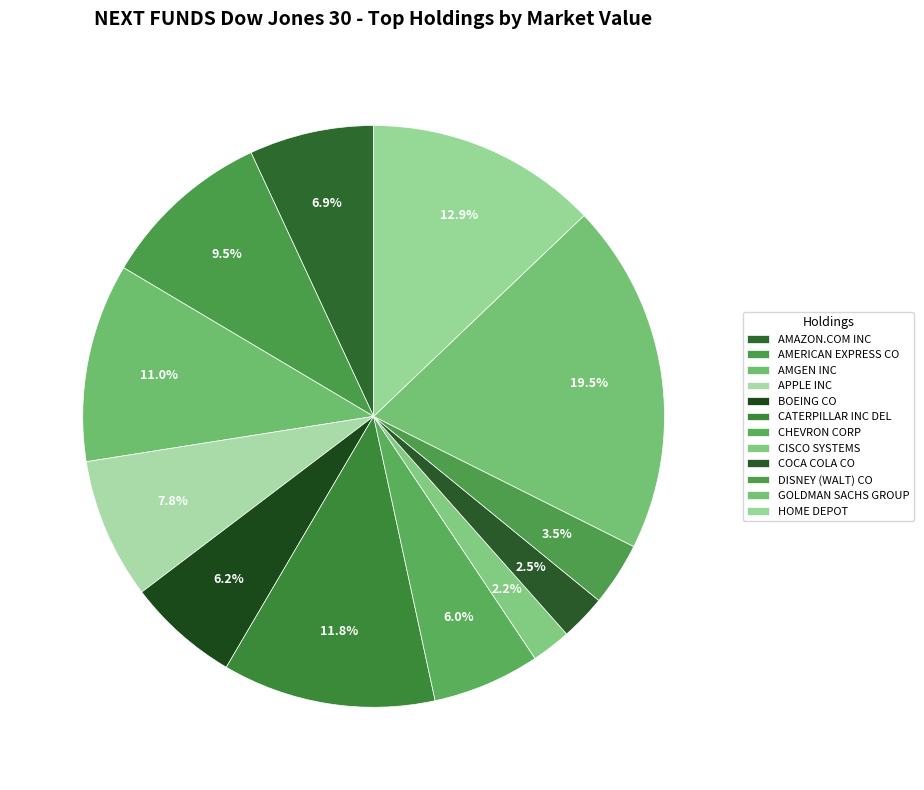

What is the change in value from AMERICAN EXPRESS CO to CATERPILLAR INC DEL?

+103668134